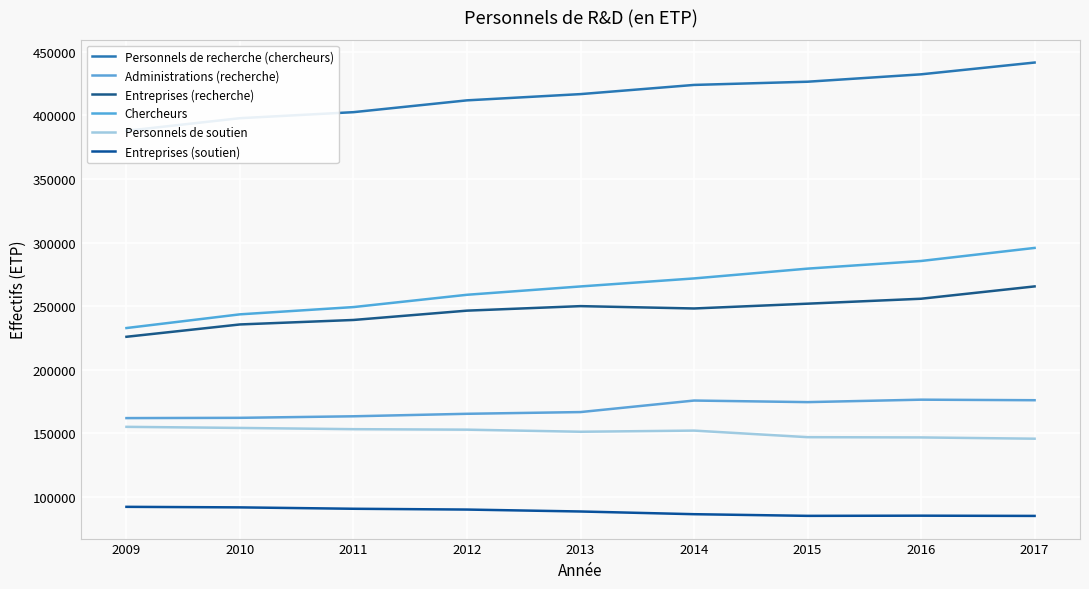

At which category does Entreprises (soutien) reach its first local valley?

2015